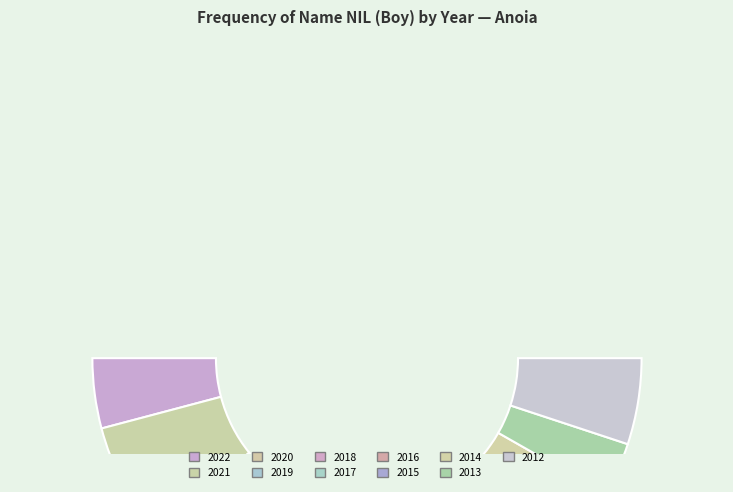

Combined, what portion of the pie is 2013 and 2021?

19.6%